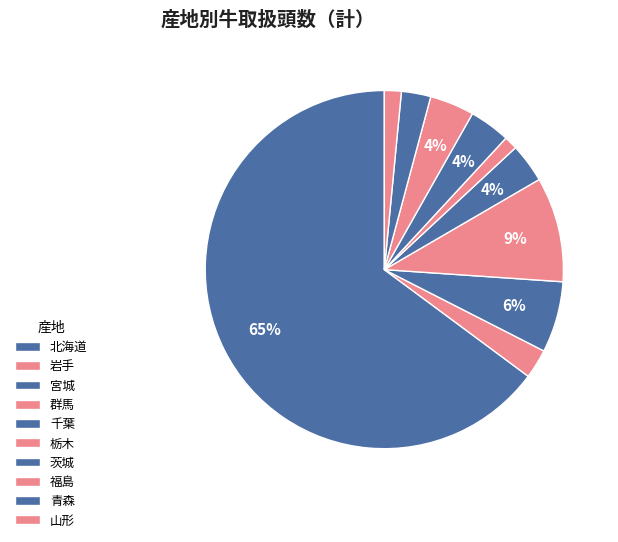

Combined, do 群馬 and 千葉 account for over 50%?

No